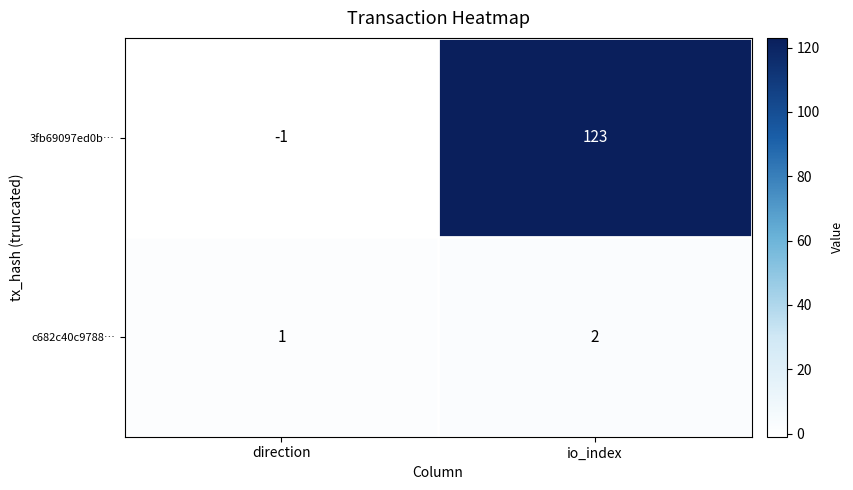

What is the minimum value shown in the chart?

-1